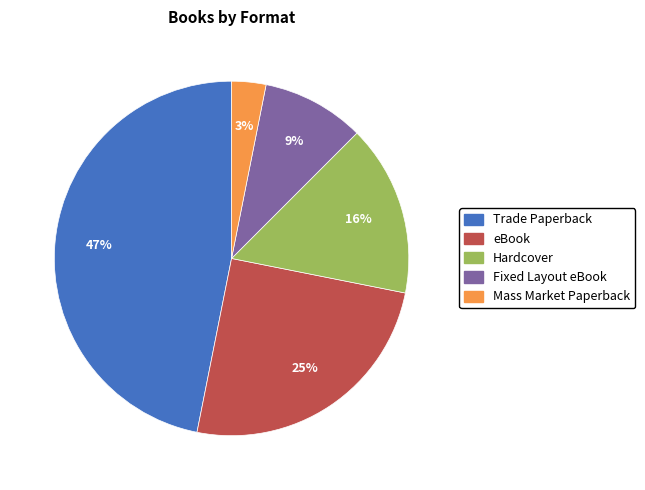

The eBook slice represents 33% of the pie. True or false?

False